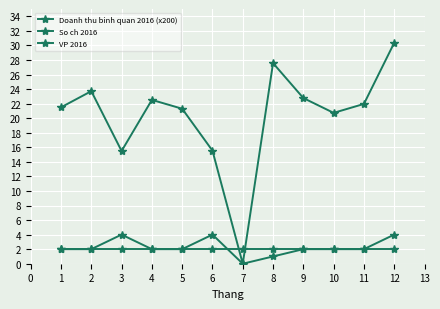

Does the chart have visible grid lines?

Yes